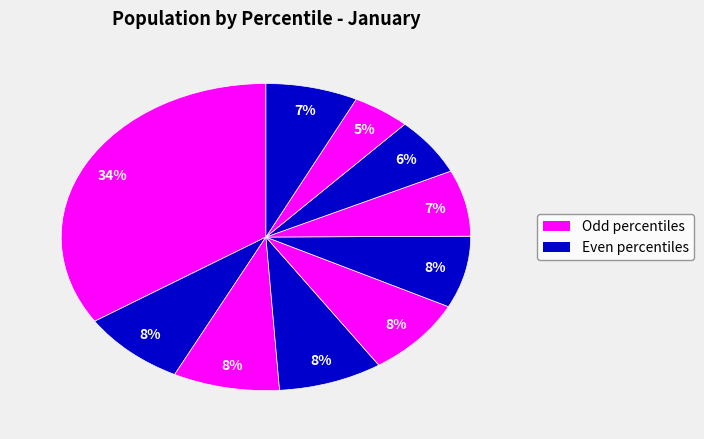

Count the number of slices in the pie.

10